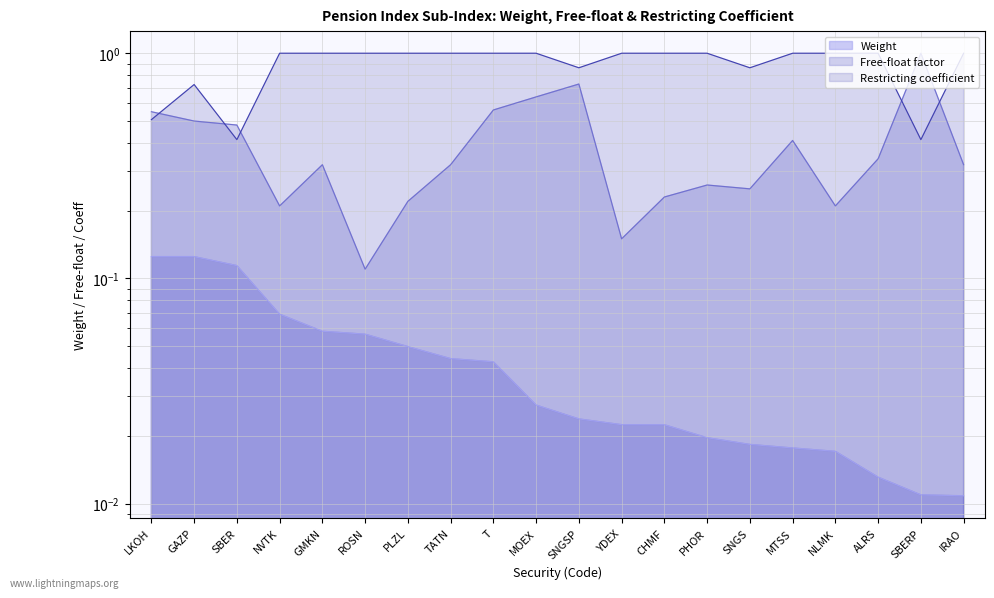

True or false: Free-float and Weight intersect in this chart.

False